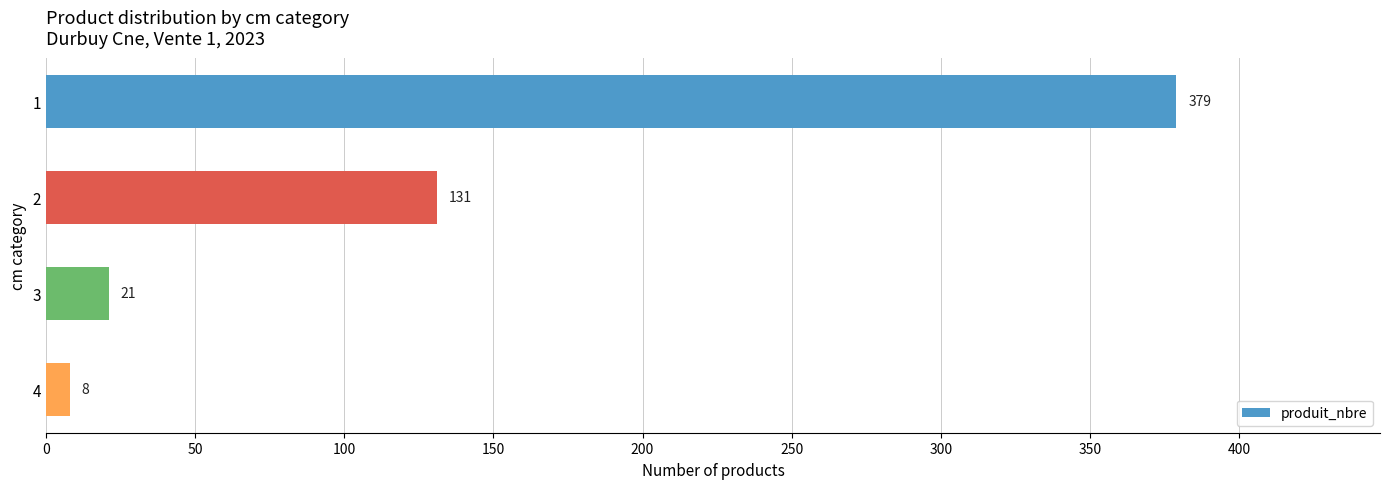

Reading bottom to top, transcribe all the data shown in this chart.

8	21	131	379